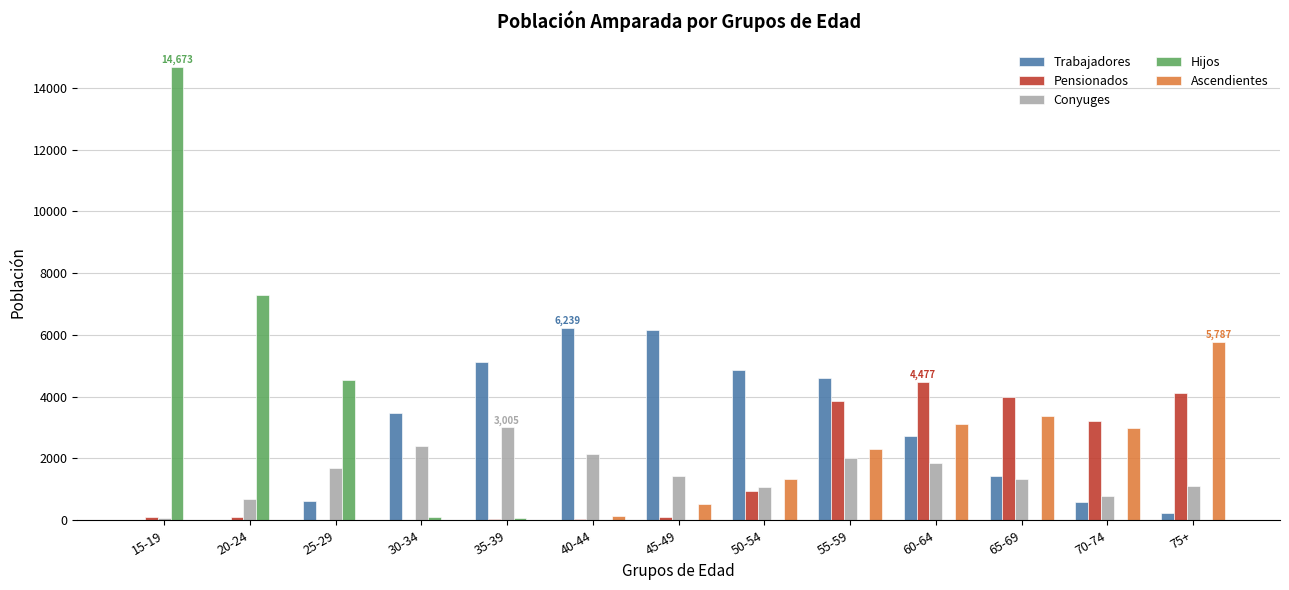

How many groups of bars are there?

13